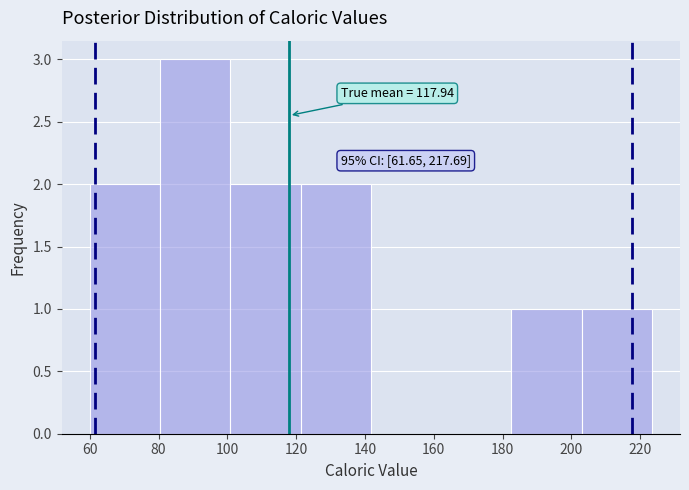

Which range on the x-axis has the tallest bar?

80 to 100